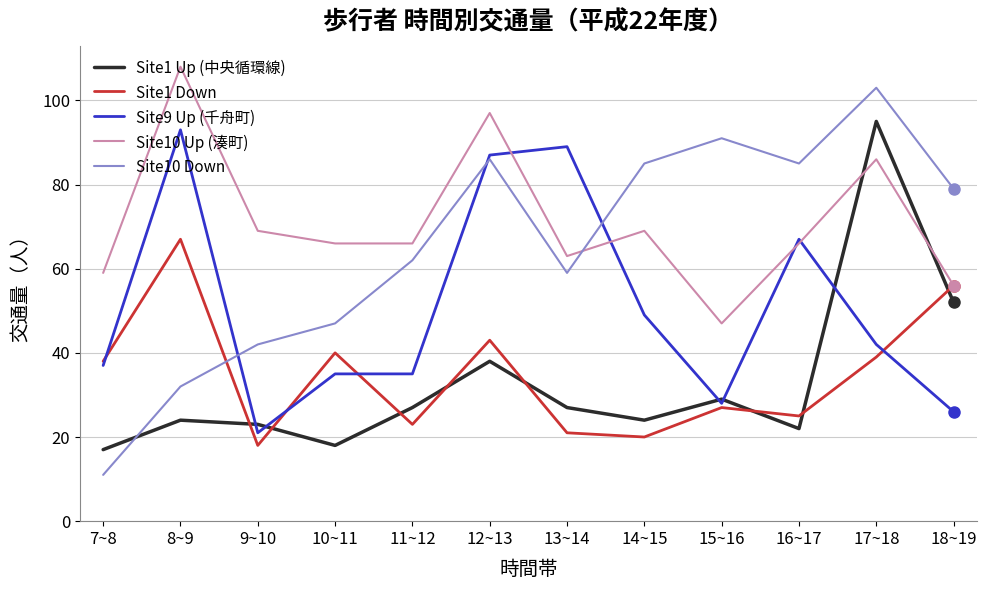

How many intersections are there between Site9 Up (千舟町) and Site1 Up (中央循環線)?

5